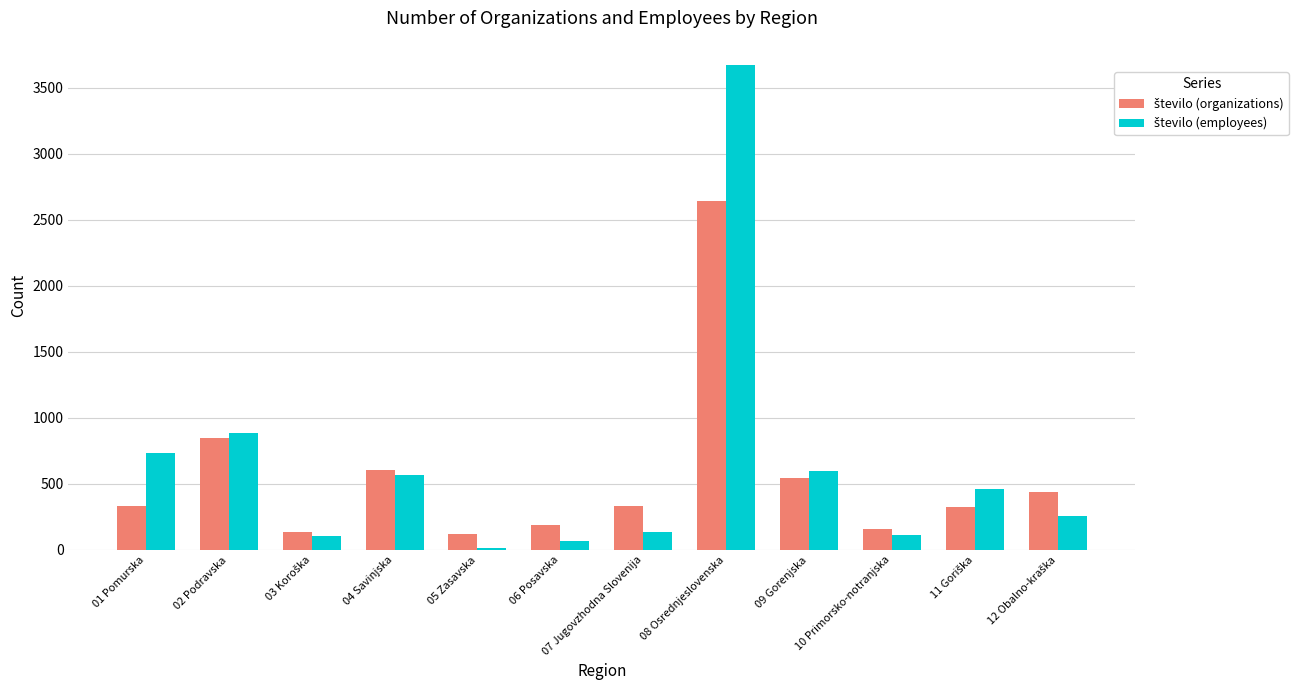

What is the maximum value shown in the chart?

3673.8